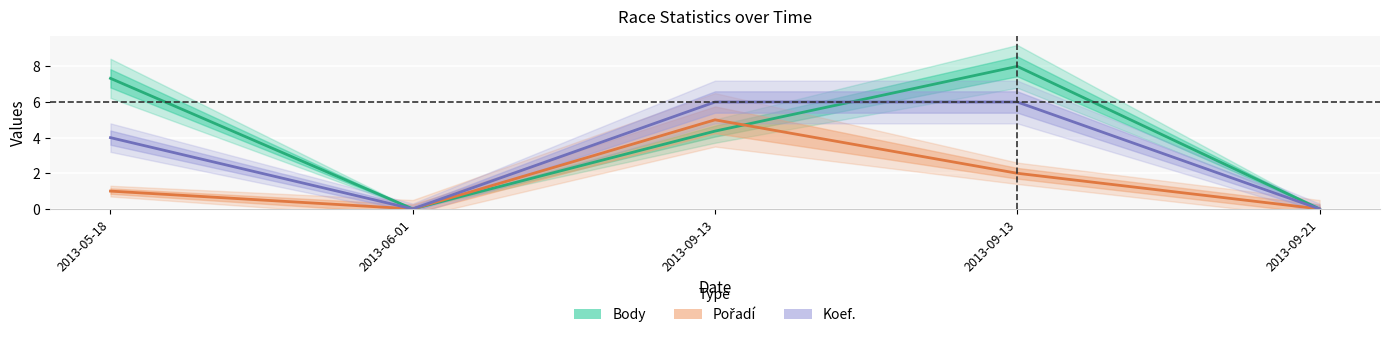

Which series has the largest total across all categories?

Body